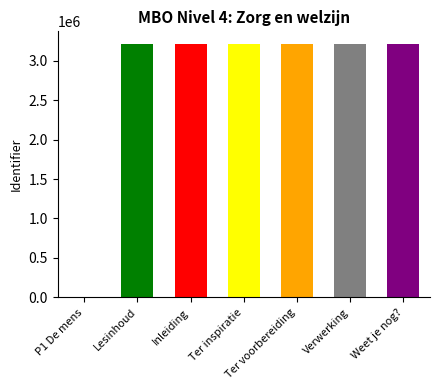

What is the difference between the values at P1 De mens and Ter inspiratie?

3209886